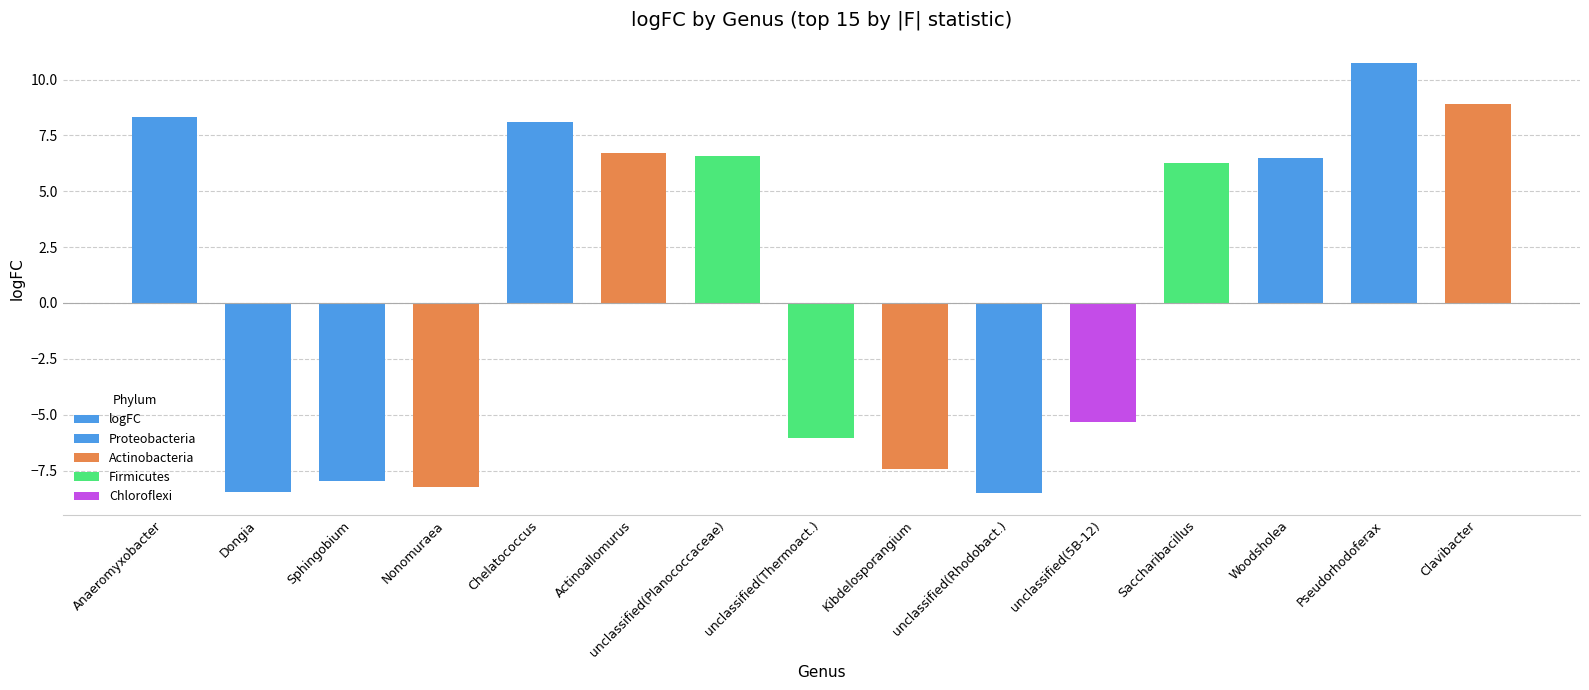

Approximately how many times larger is the value at Anaeromyxobacter compared to Woodsholea?

1.3